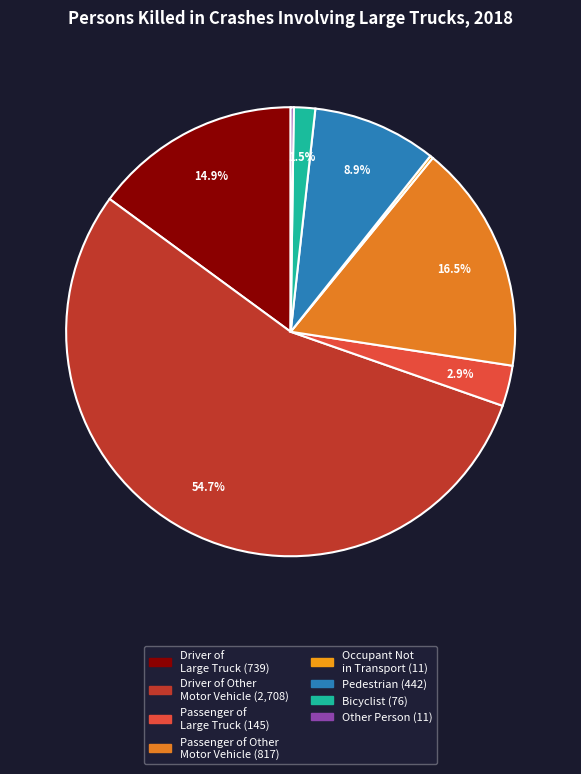

Rank the categories by value from lowest to highest.

Occupant of Motor Vehicle Not in Transport, Other Person on Personal Conveyance/In Transport, Bicyclist, Passenger of Large Truck in Transport, Pedestrian, Driver of Large Truck, Passenger of Other Motor Vehicle in Transport, Driver of Other Motor Vehicle